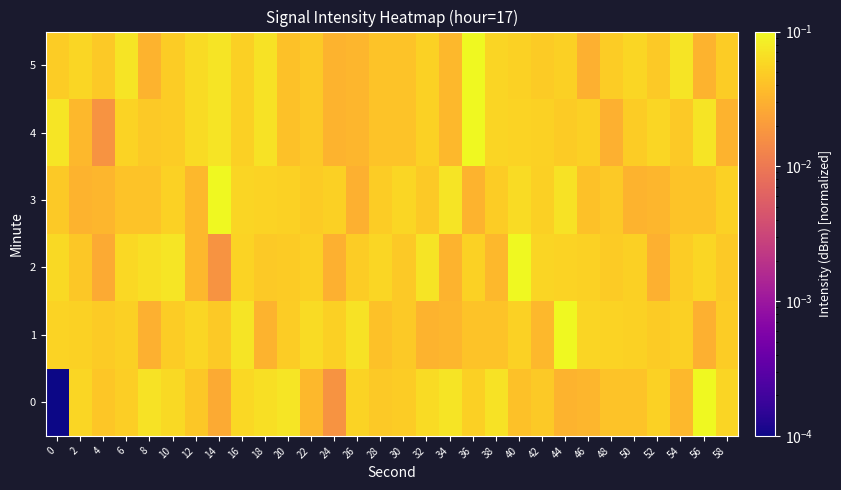

At which category is the sum across all series the highest?

36